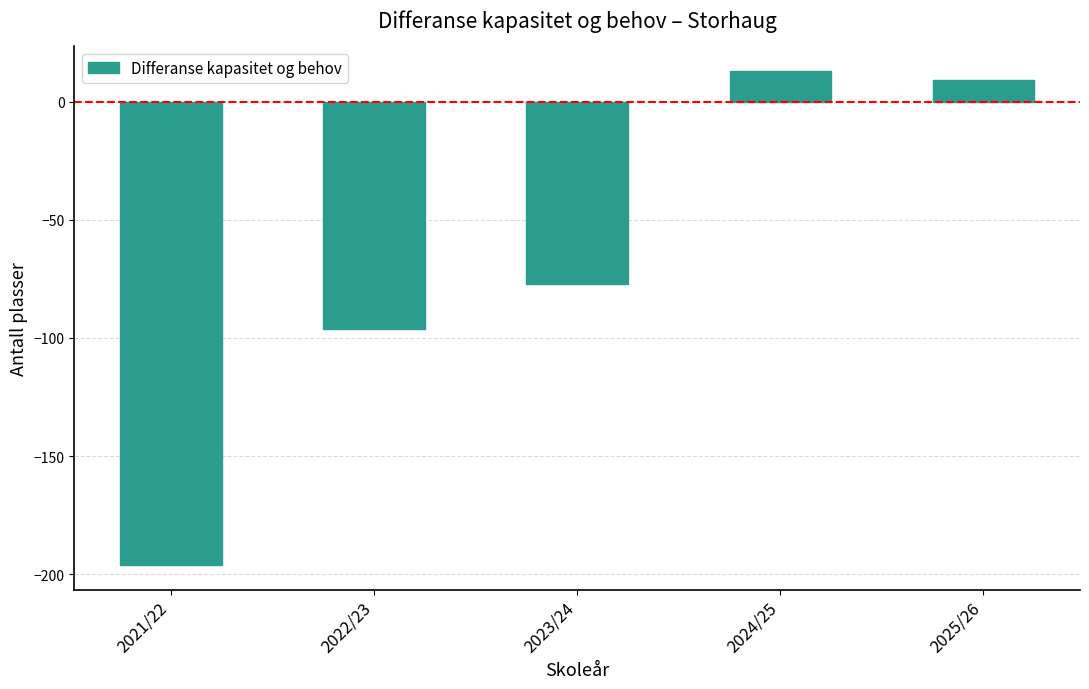

What position from the right is 2025/26?

1